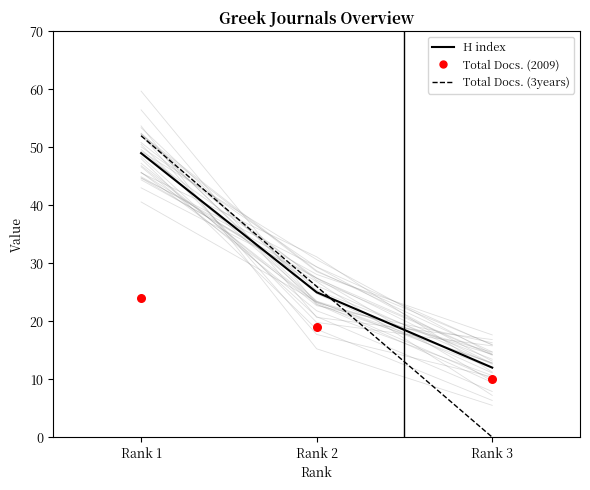

Which series has the widest spread of Y values?

Total Docs. (3years)